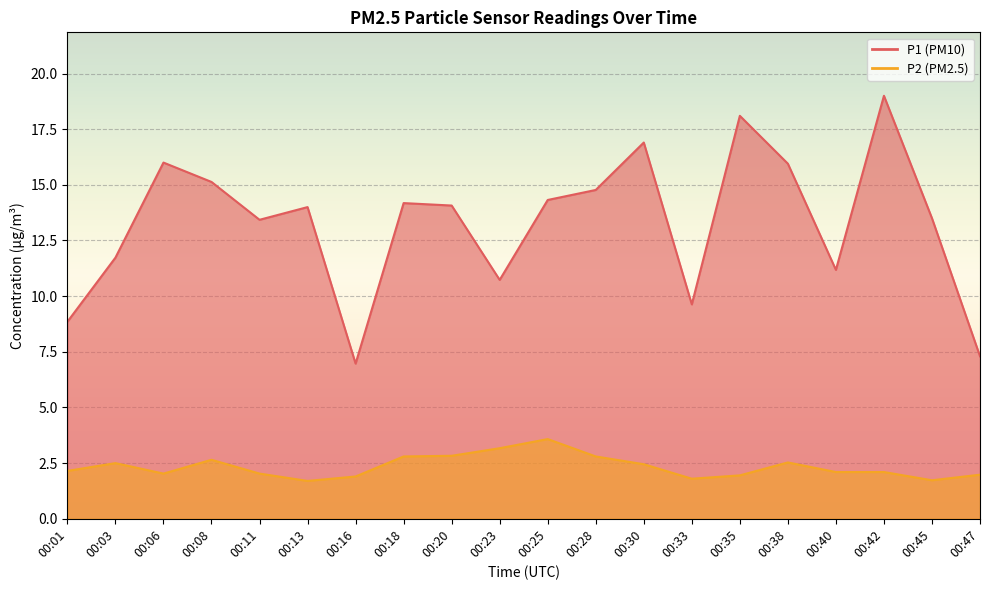

Which series has the largest range (max minus min)?

P1